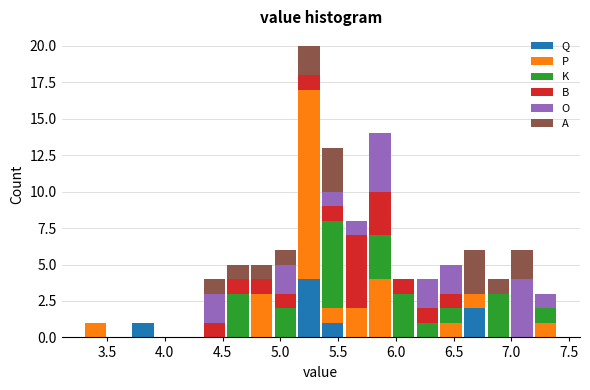

Which range on the x-axis has the tallest stacked bar (by total height)?

5.145 to 5.350